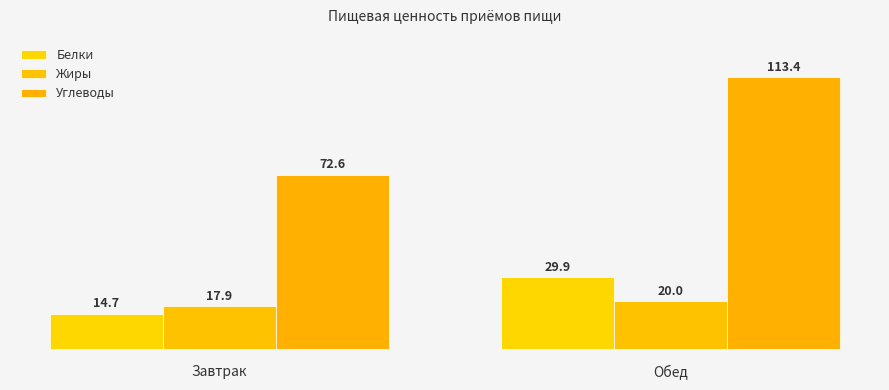

Between Завтрак and Обед, which series saw the biggest shift?

Углеводы